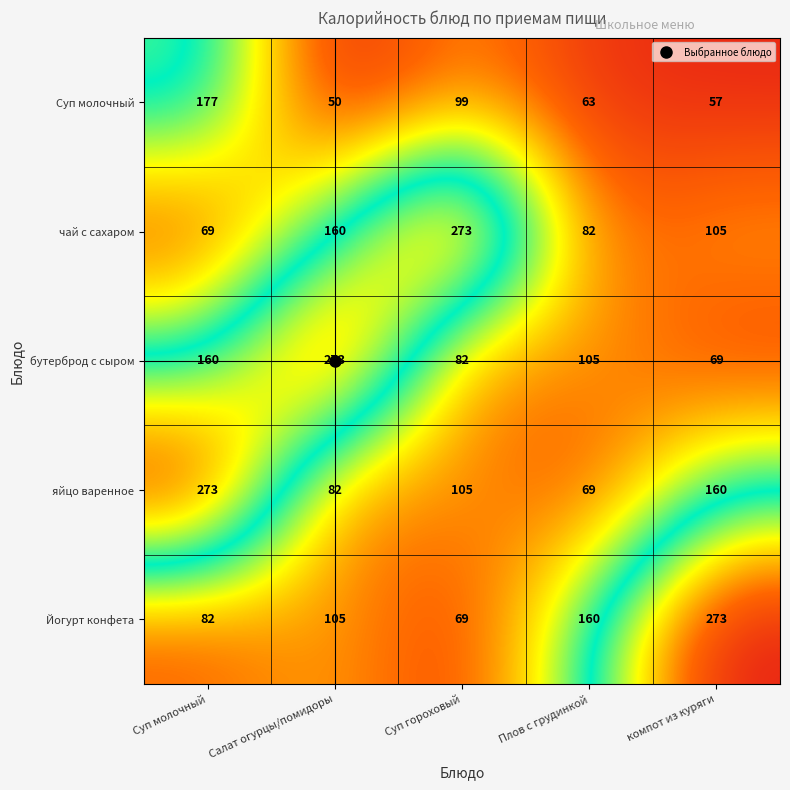

How many series are shown in this chart?

5